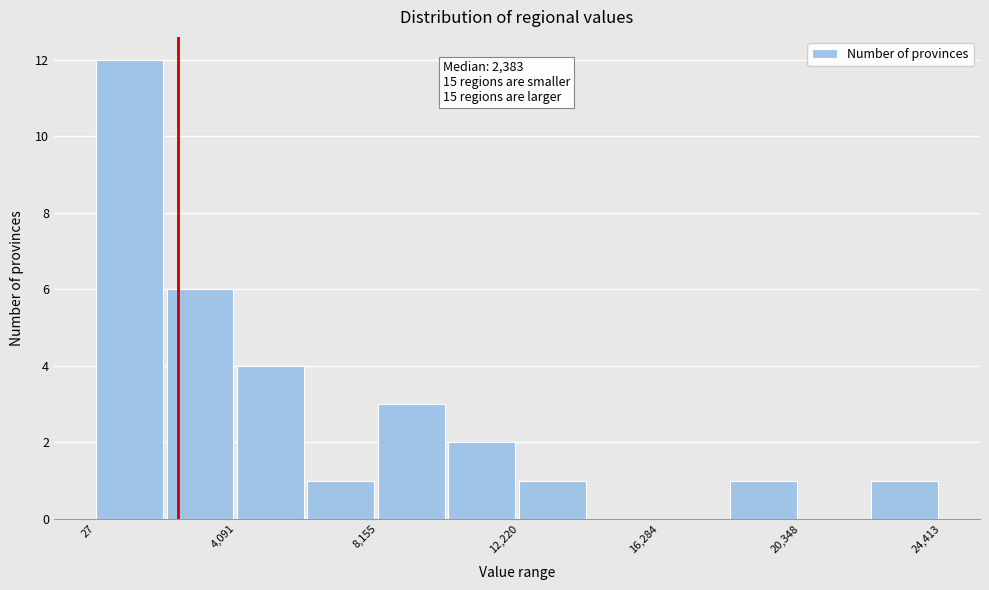

Which range on the x-axis has the tallest bar?

0 to 2000